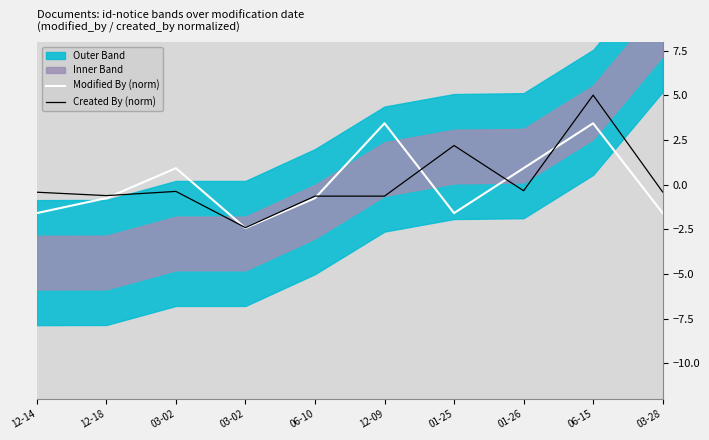

What is the difference between the second highest and second lowest values in the Modified By (norm) series?

5.0